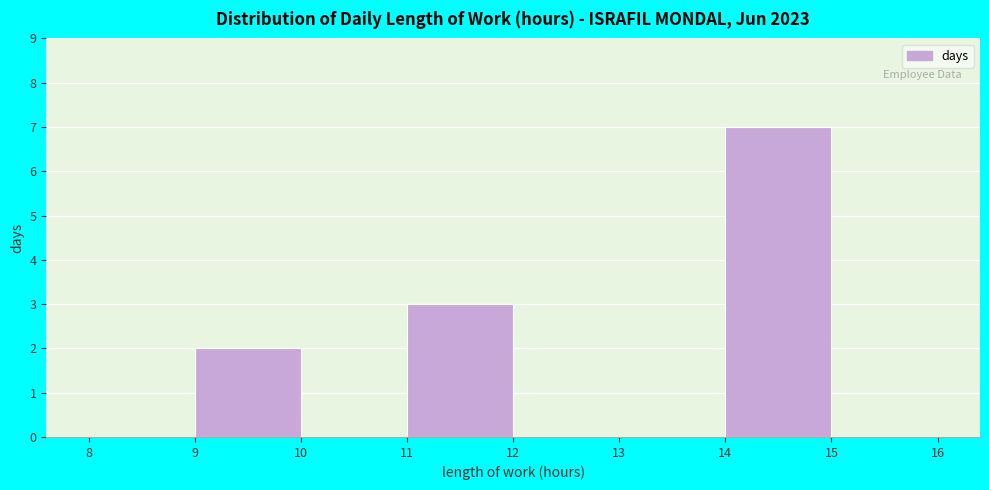

Reading left to right, transcribe this chart: for each bar, give the range it covers on the x-axis and its height. The values are not printed on the chart, so give them approximately, as read against the axis.

8 to 9: 0
9 to 10: 2
10 to 11: 0
11 to 12: 3
12 to 13: 0
13 to 14: 0
14 to 15: 7
15 to 16: 0